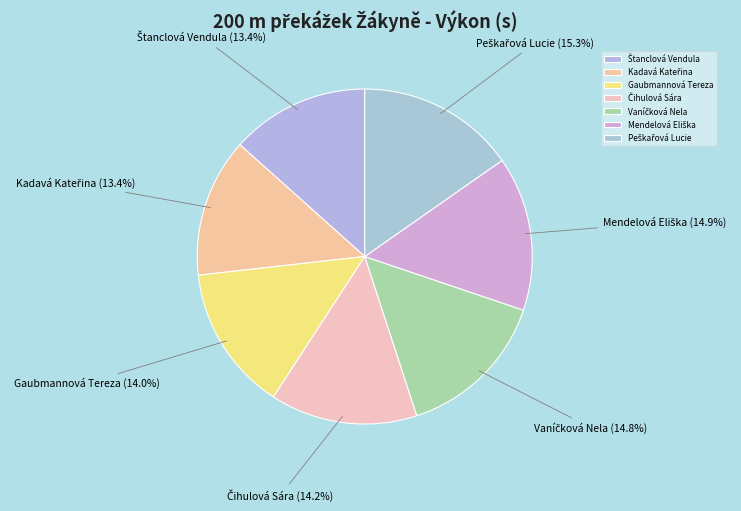

Is there a majority slice in this chart?

No